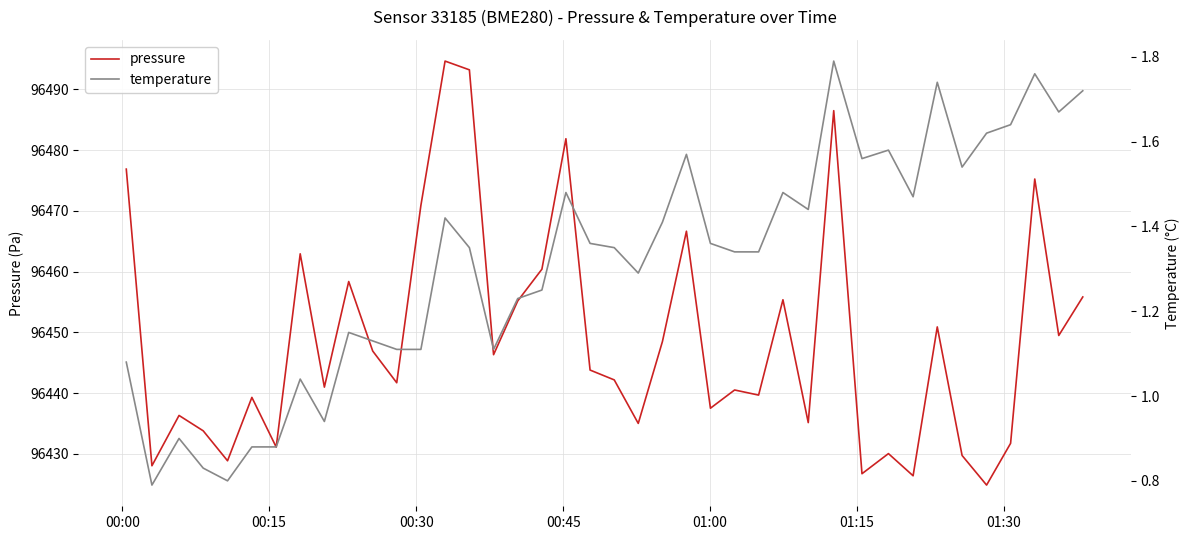

What is the highest value of the pressure series?

96494.7